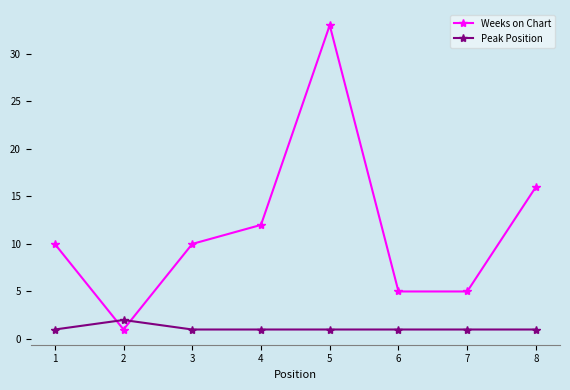

How many lines are shown in the chart?

2